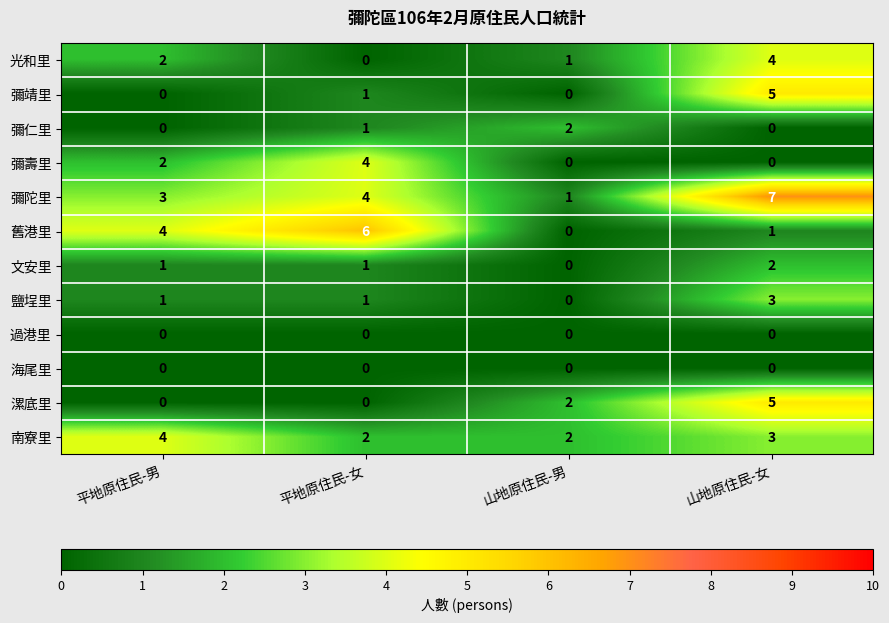

At how many categories does at least one series exceed 0?

4